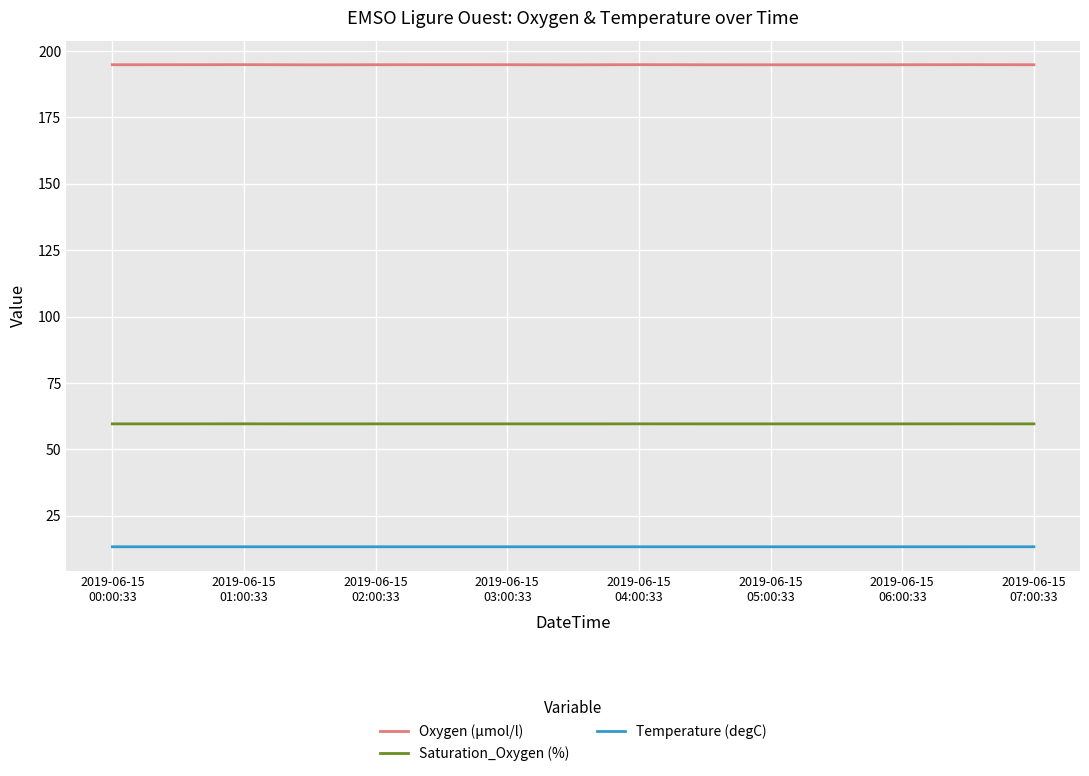

Which series has the widest spread of values?

Oxygen (µmol/l)